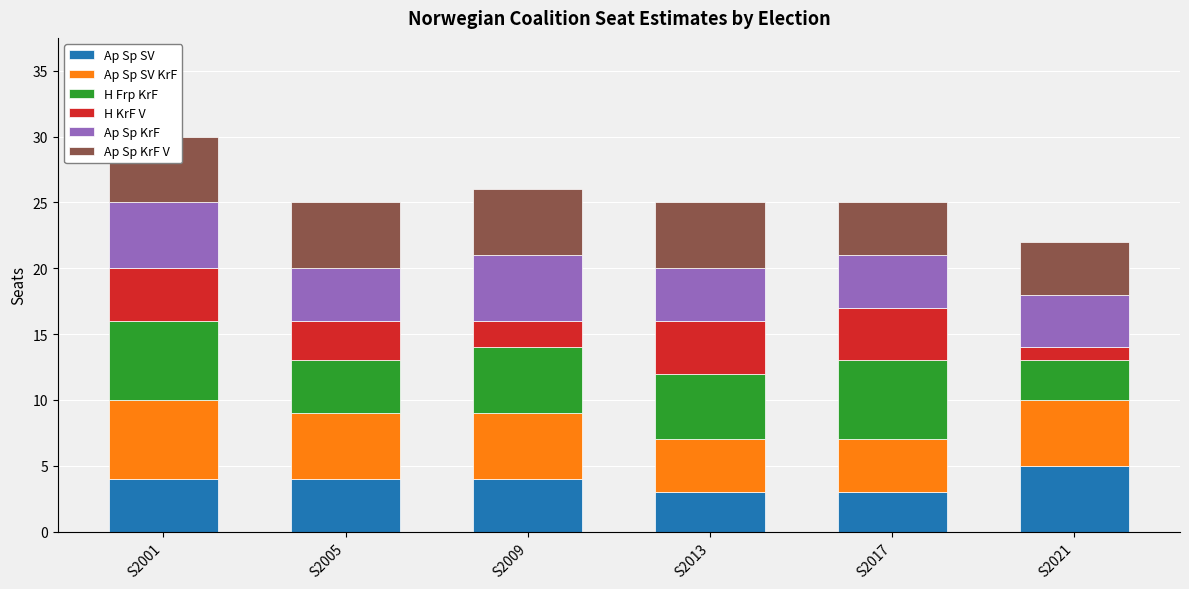

The value of H Frp KrF at S2009 is 5. True or false?

True